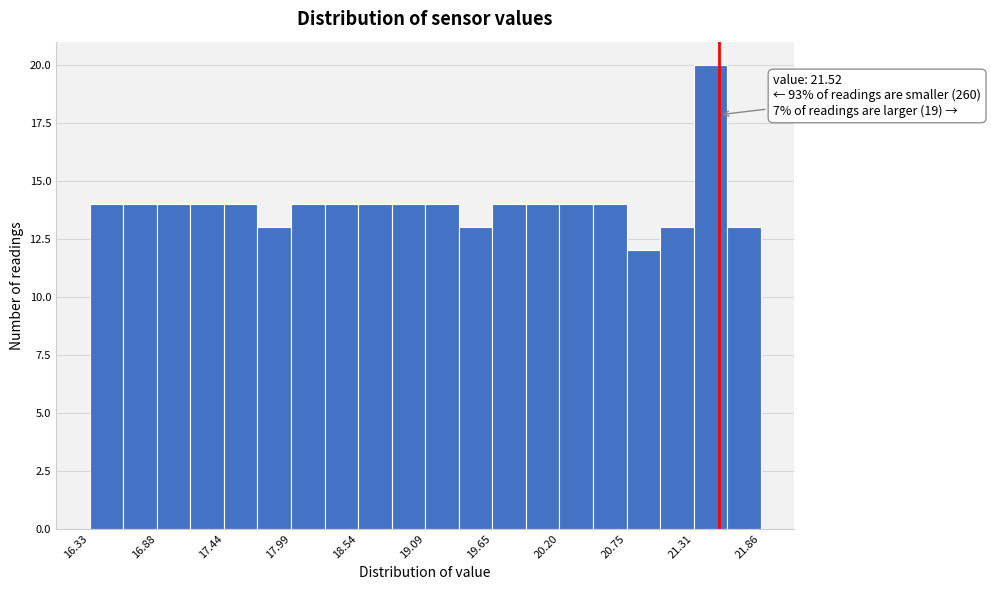

Read against the x-axis, roughly where is the centre of the tallest bar?

21.4